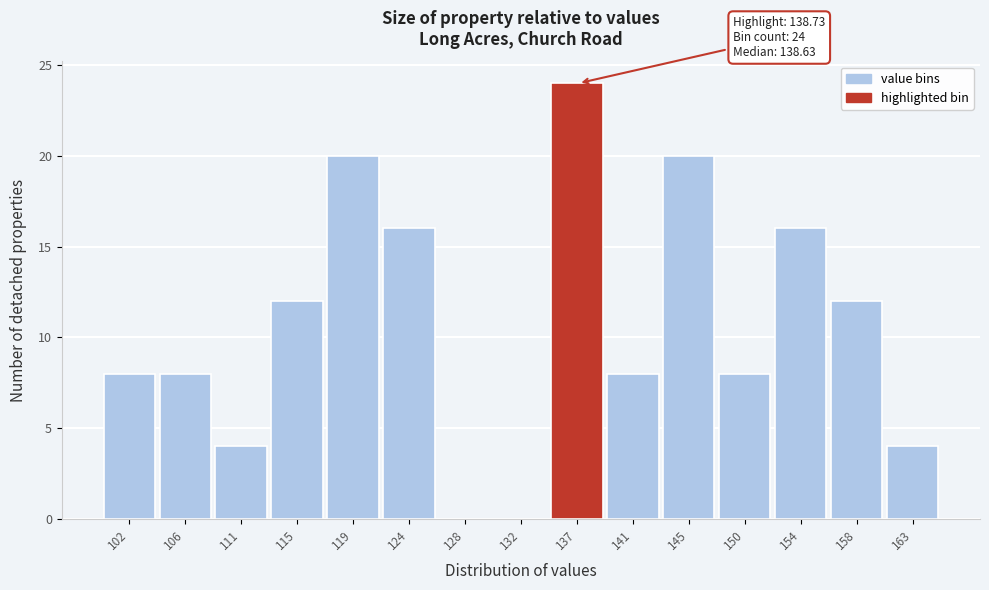

Reading left to right, what are all the values shown in this chart?

102=8	106=8	111=4	115=12	119=20	124=16	128=0	132=0	137=24	141=8	145=20	150=8	154=16	158=12	163=4